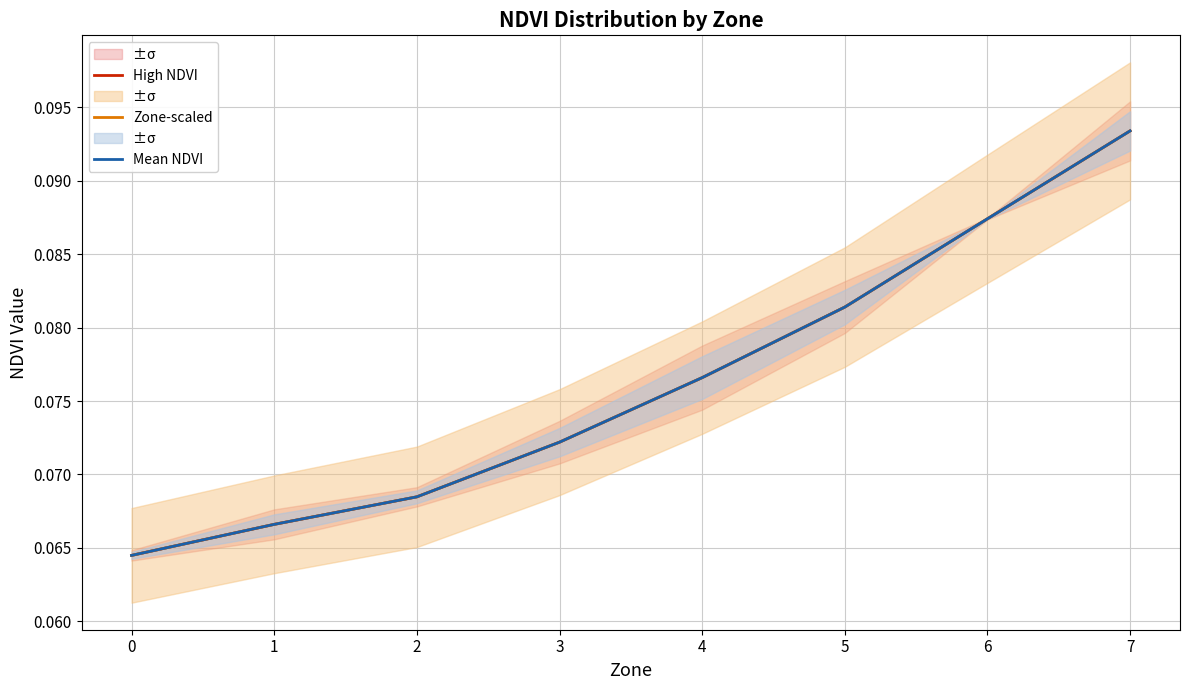

Rank the series by their maximum value, from lowest to highest.

High NDVI, Zone-scaled, Mean NDVI